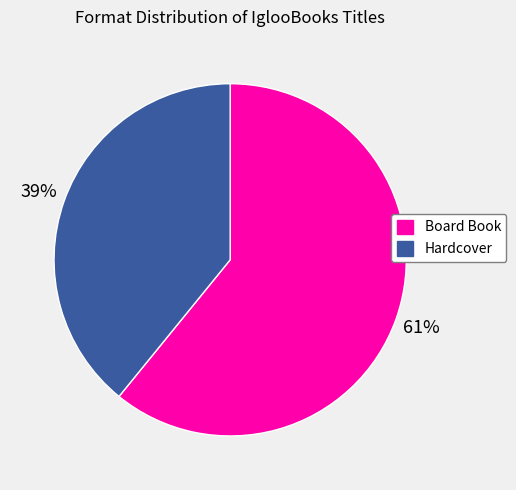

Rank the categories by value from highest to lowest.

Board Book, Hardcover